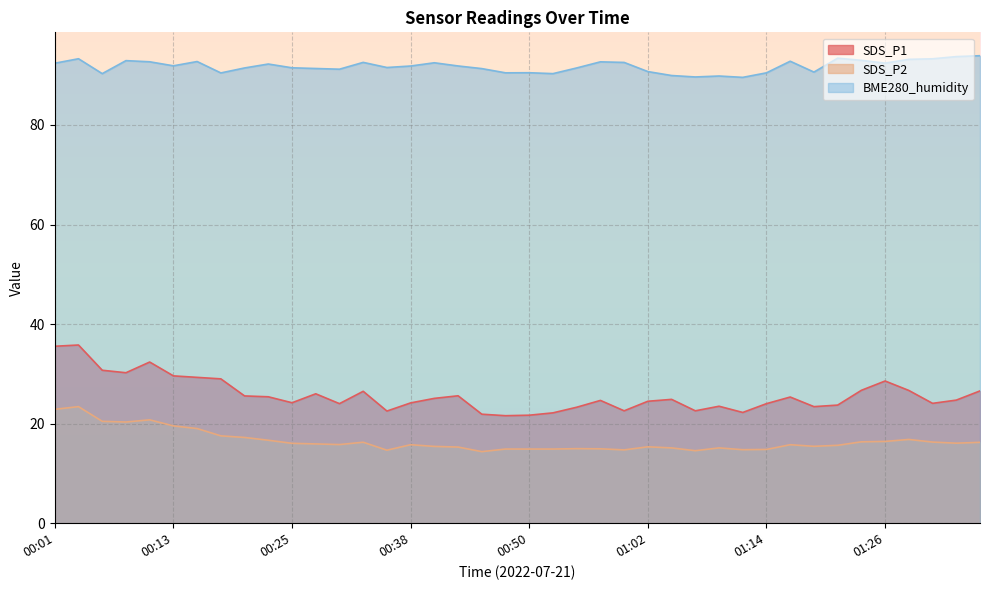

How many lines are shown in the chart?

3